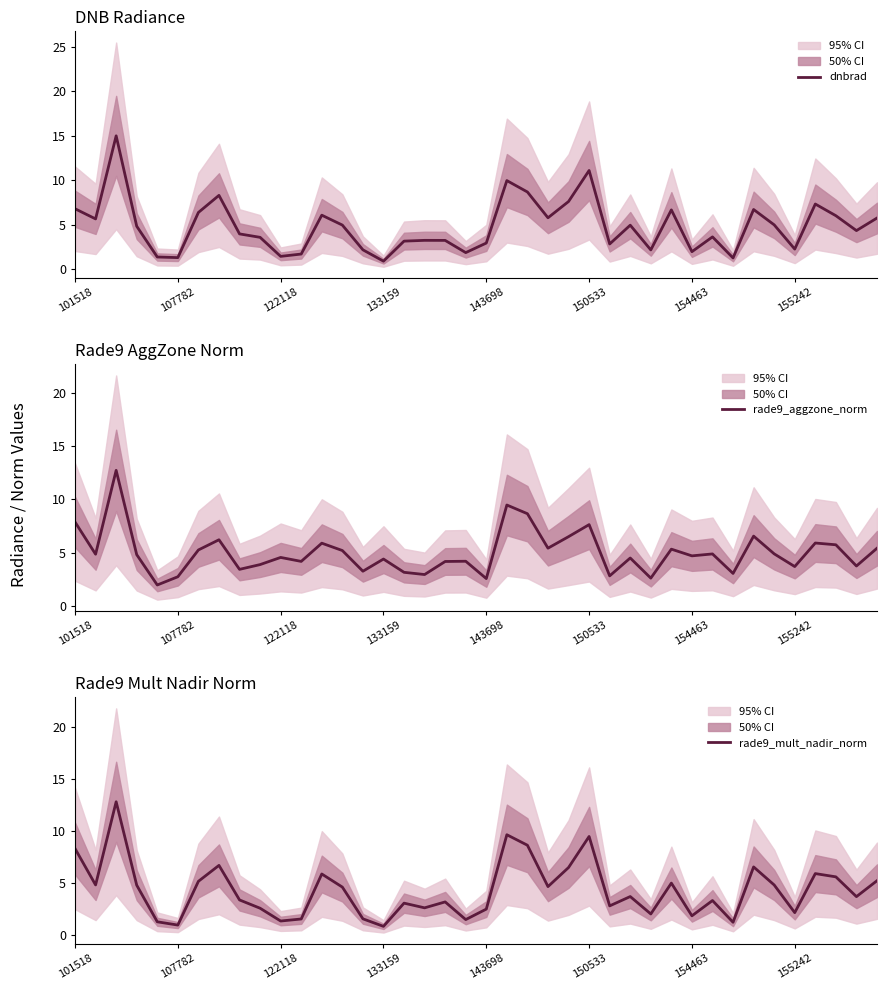

Rank the series at 11 from lowest to highest value.

rade9_mult_nadir_norm, dnbrad, rade9_aggzone_norm